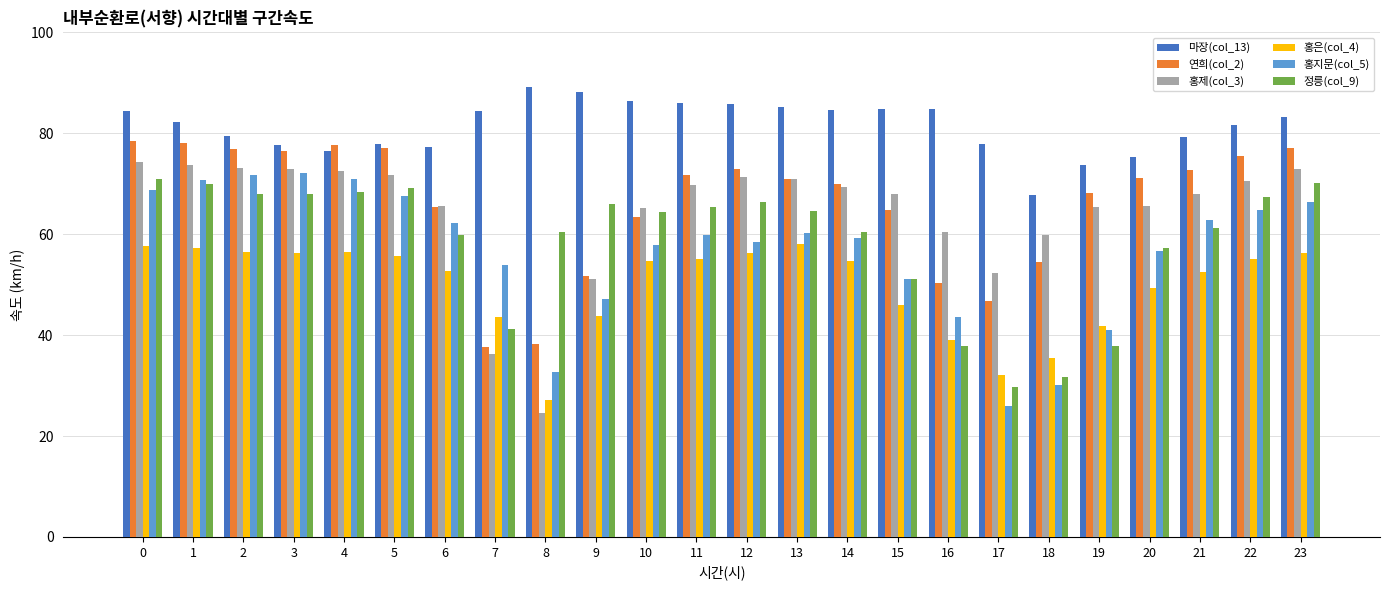

Count the number of categories in the chart.

24